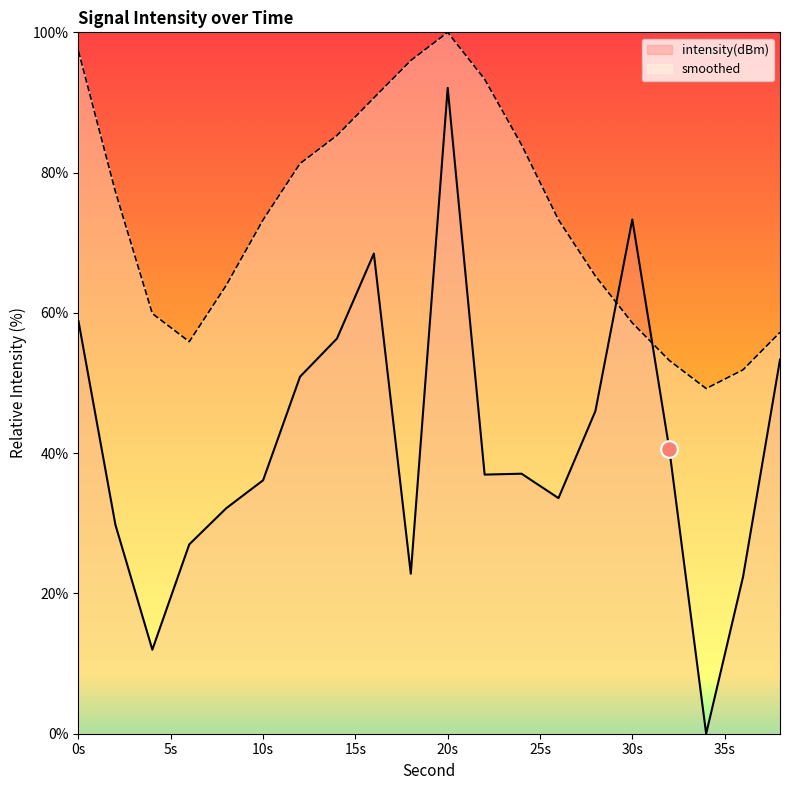

Is it true that smoothed equals 58.6 at 30s?

True